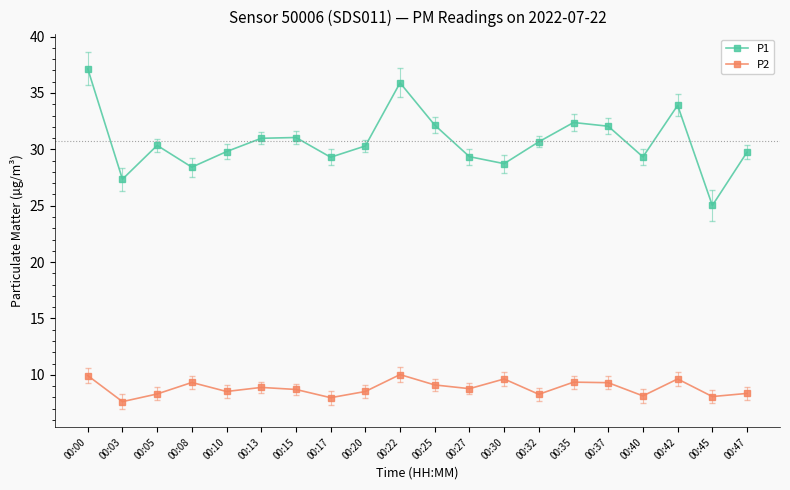

Is the value of P1 at 00:40 greater than the value of P2 at 00:25?

Yes